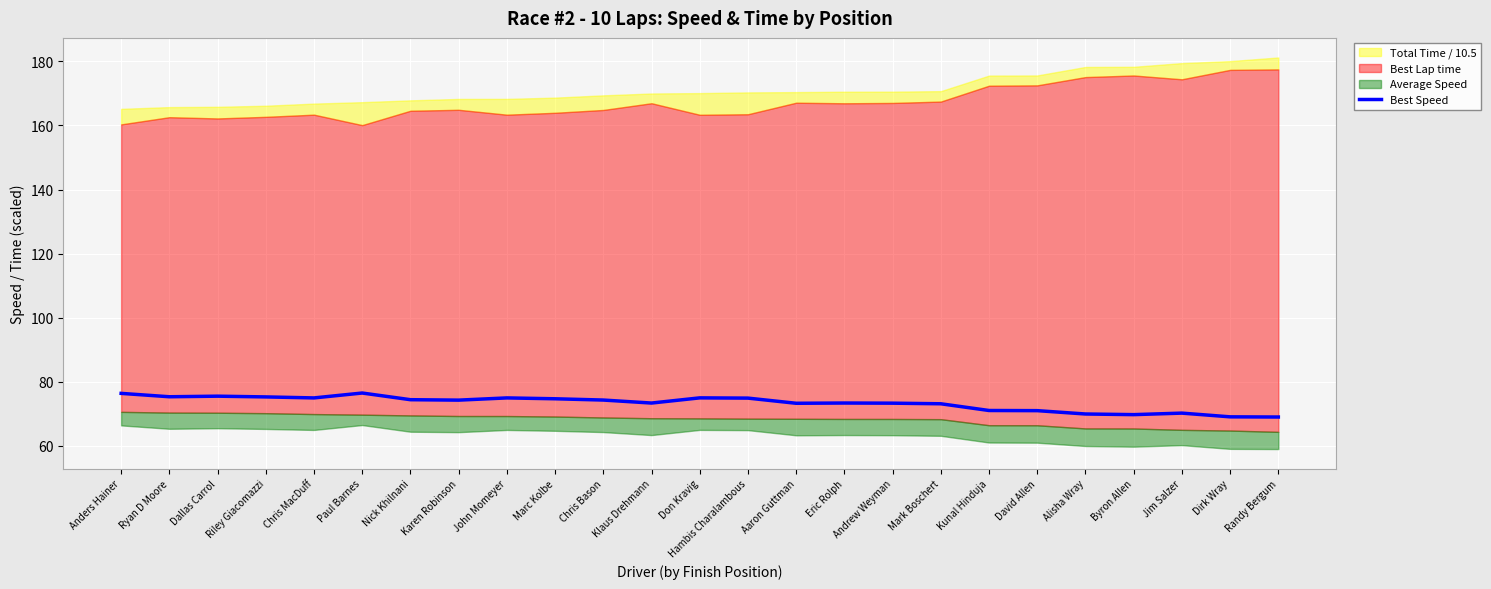

True or false: Best Speed has a value of 73.1 at Mark Boschert.

True